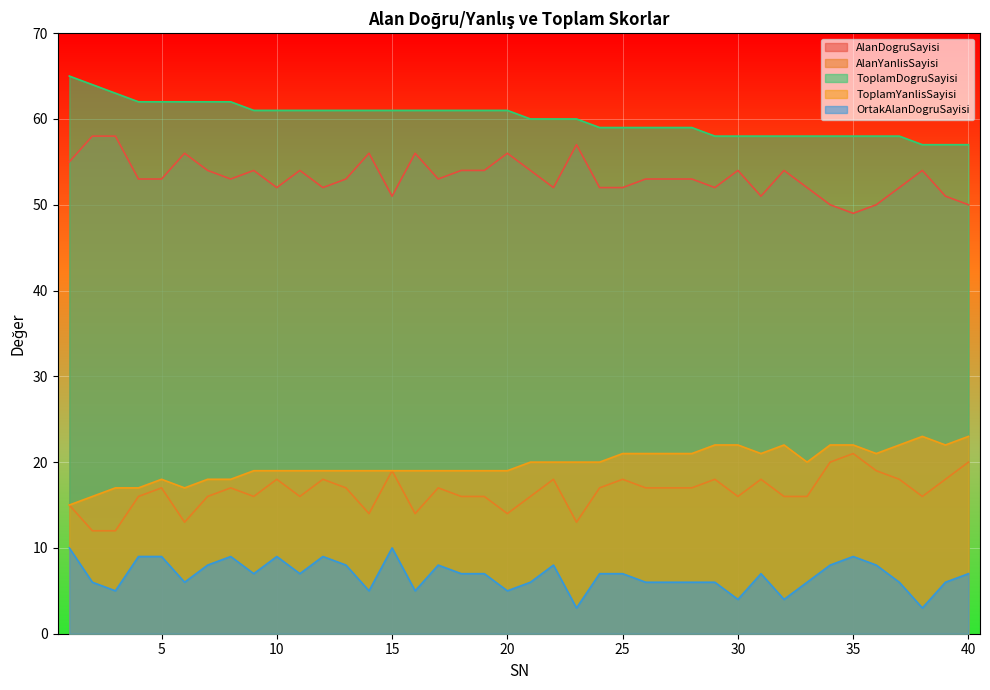

What is the difference between the highest and lowest values at 21?

54